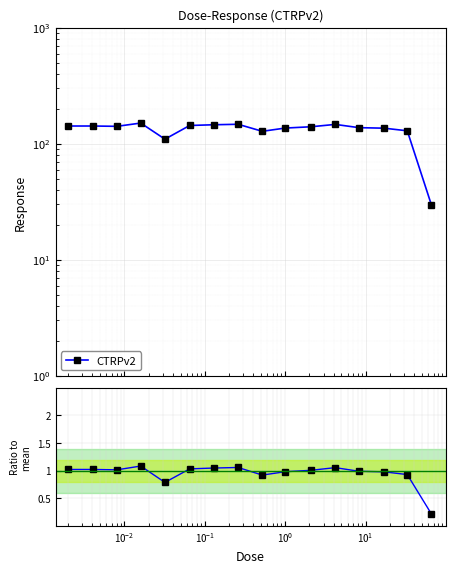

What is the minimum value shown in the chart?

0.2